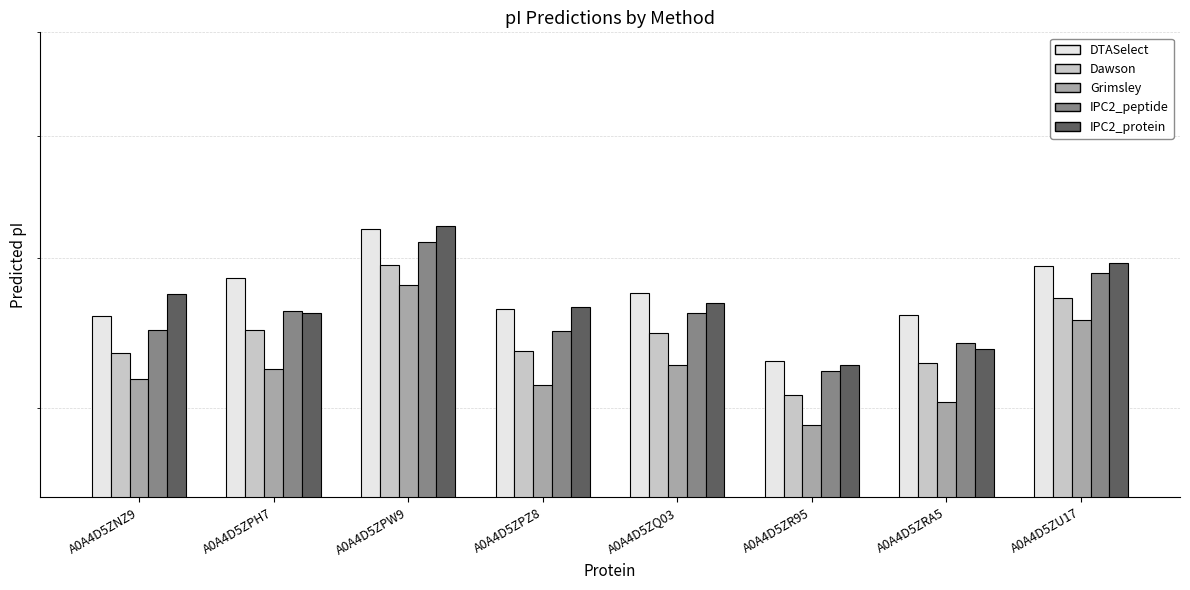

Rank the categories by IPC2_peptide value from highest to lowest.

A0A4D5ZPW9, A0A4D5ZU17, A0A4D5ZPH7, A0A4D5ZQ03, A0A4D5ZNZ9, A0A4D5ZPZ8, A0A4D5ZRA5, A0A4D5ZR95